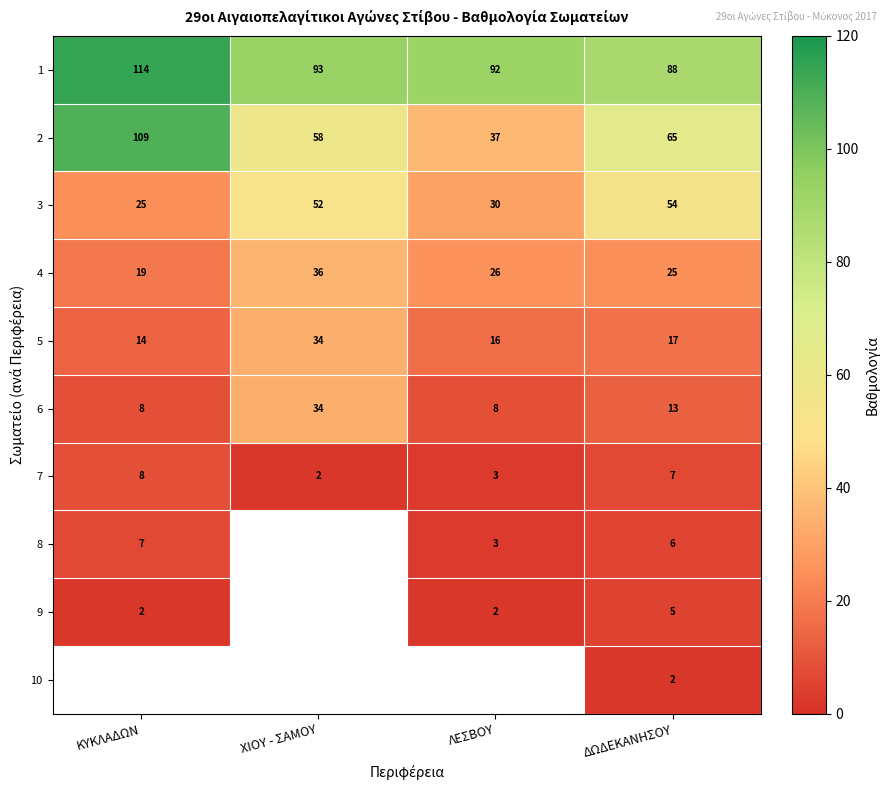

Rank the categories by 3 value from highest to lowest.

ΔΩΔΕΚΑΝΗΣΟΥ, ΧΙΟΥ - ΣΑΜΟΥ, ΛΕΣΒΟΥ, ΚΥΚΛΑΔΩΝ